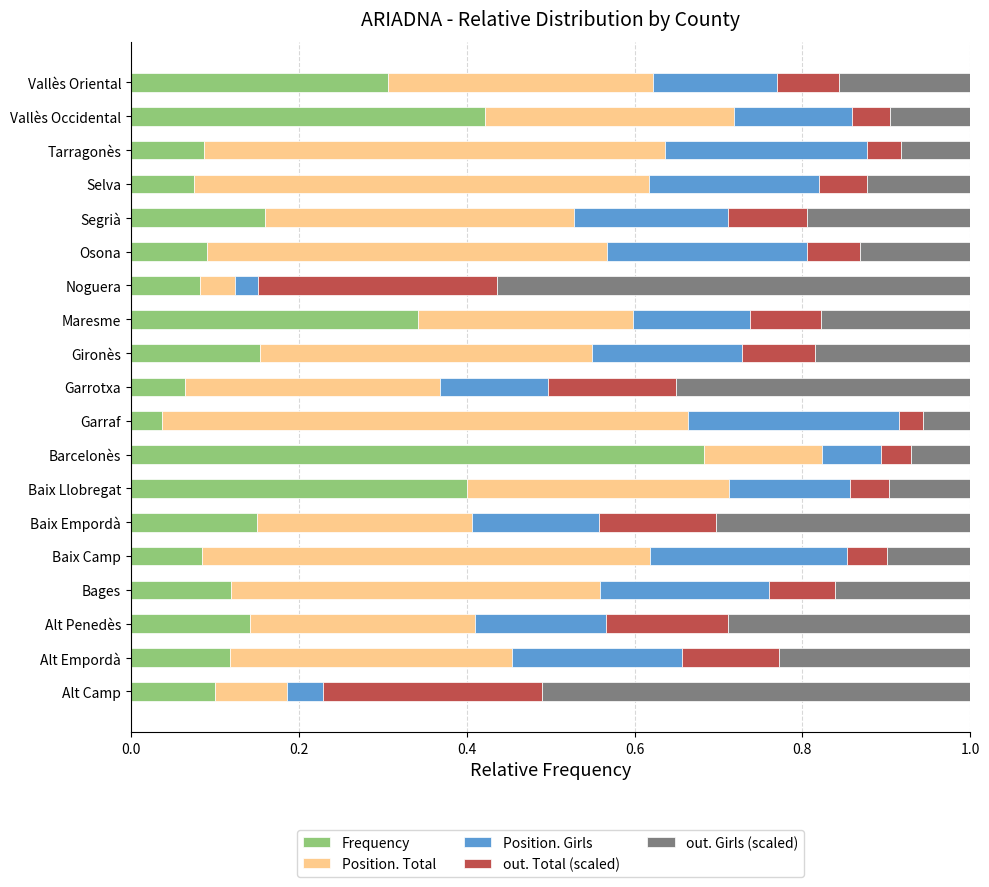

Is it true that Frequency equals 0.4 at Baix Llobregat?

True